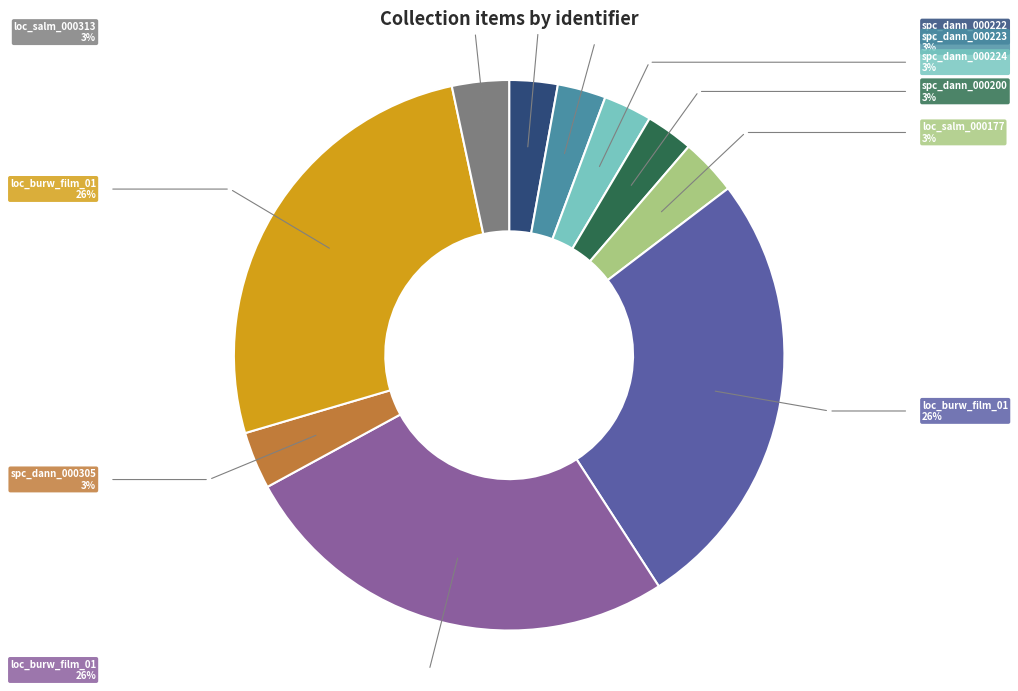

Does any single category account for the majority?

No